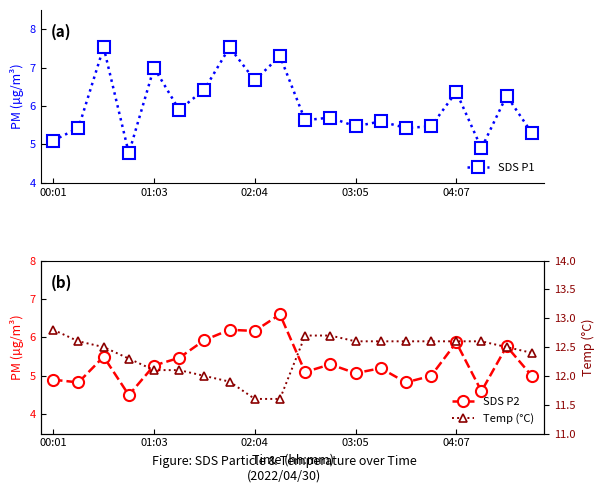

True or false: Temp (°C) has a value of 12.5 at 18.

True